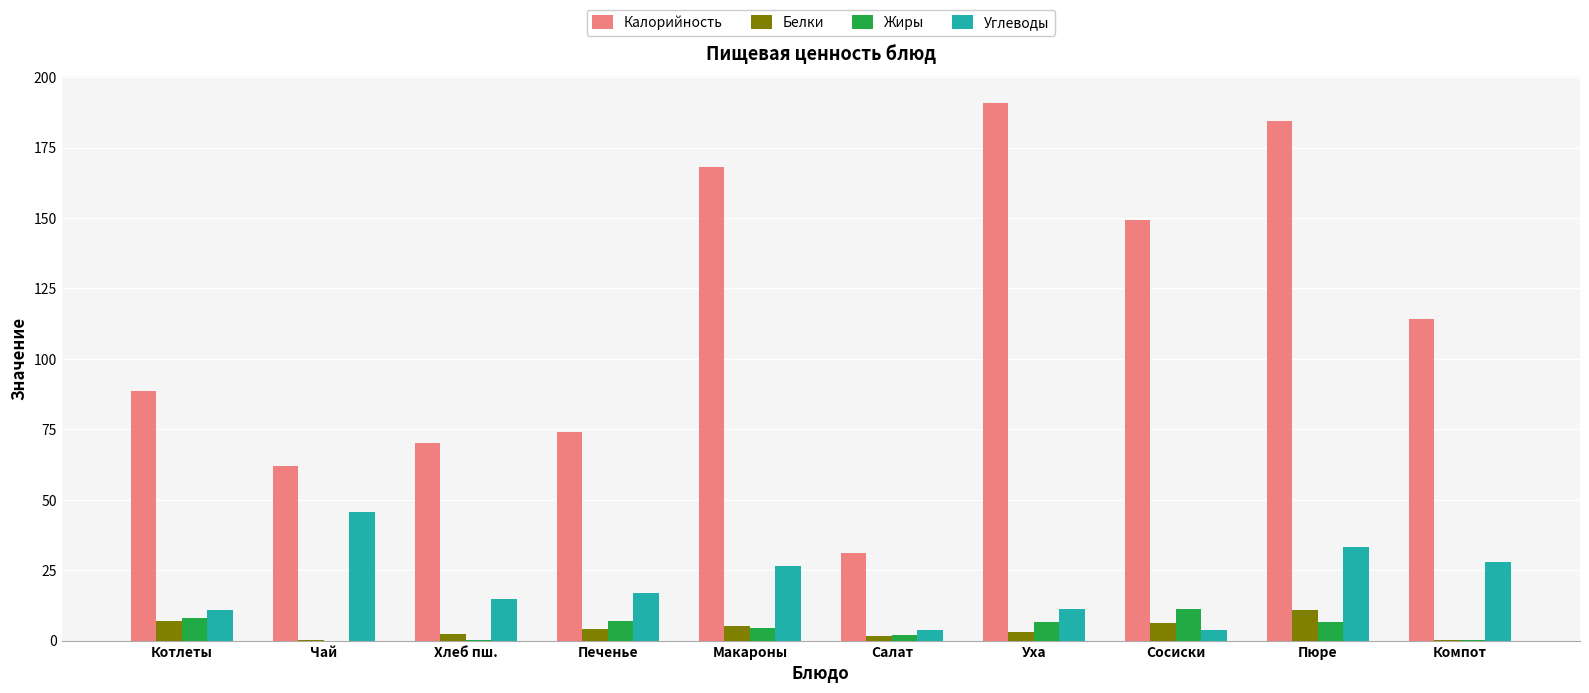

How many distinct data groups are displayed?

4